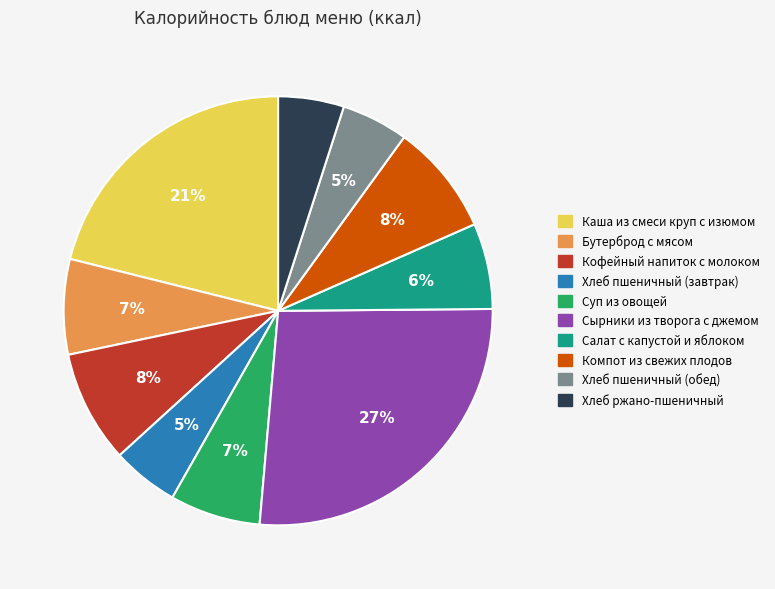

Which has a higher value, Хлеб пшеничный (обед) or Кофейный напиток с молоком?

Кофейный напиток с молоком